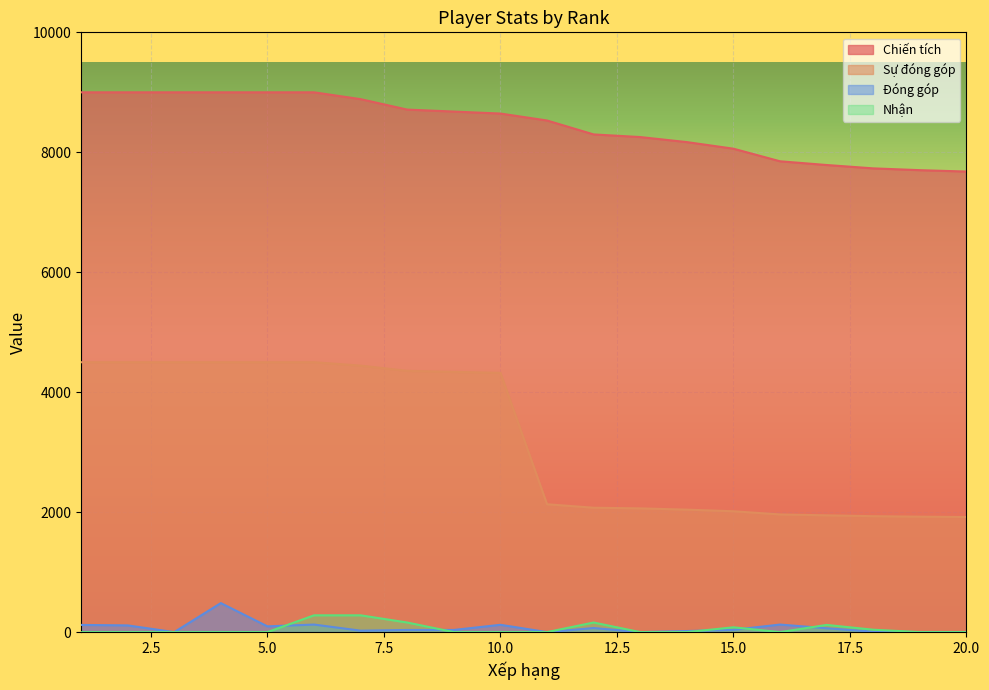

Rank the series by their maximum value, from highest to lowest.

Chiến tích, Sự đóng góp, Đóng góp, Nhận